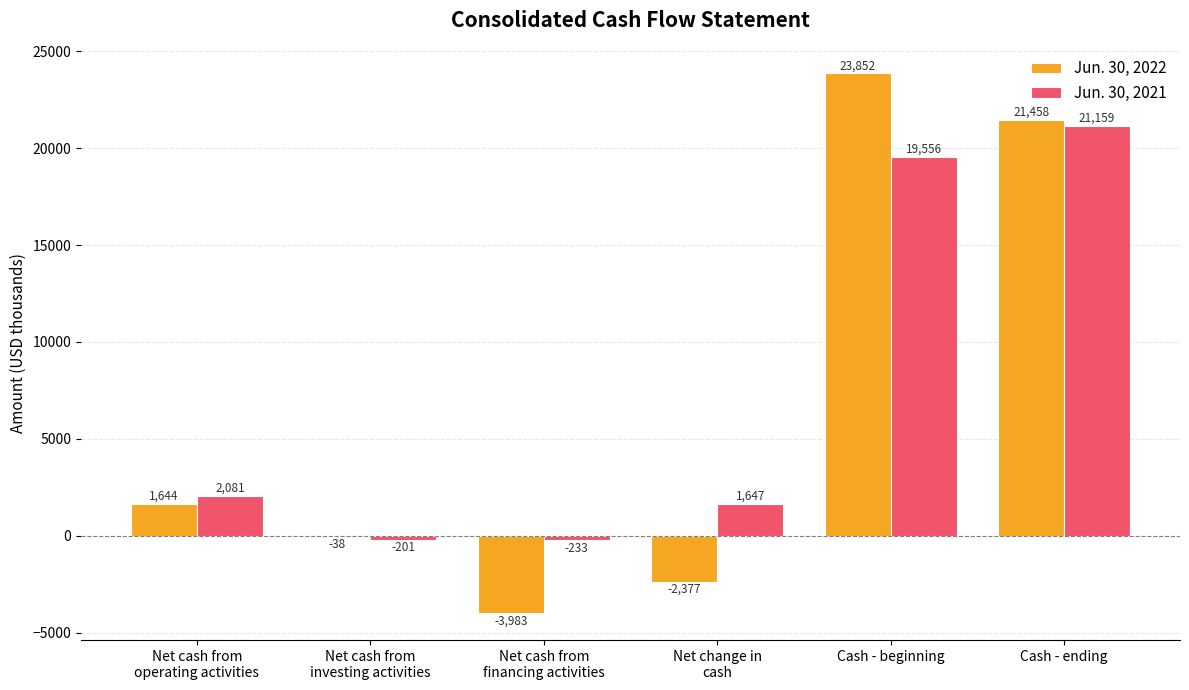

What is the sum of all Jun. 30, 2021 values?

44009